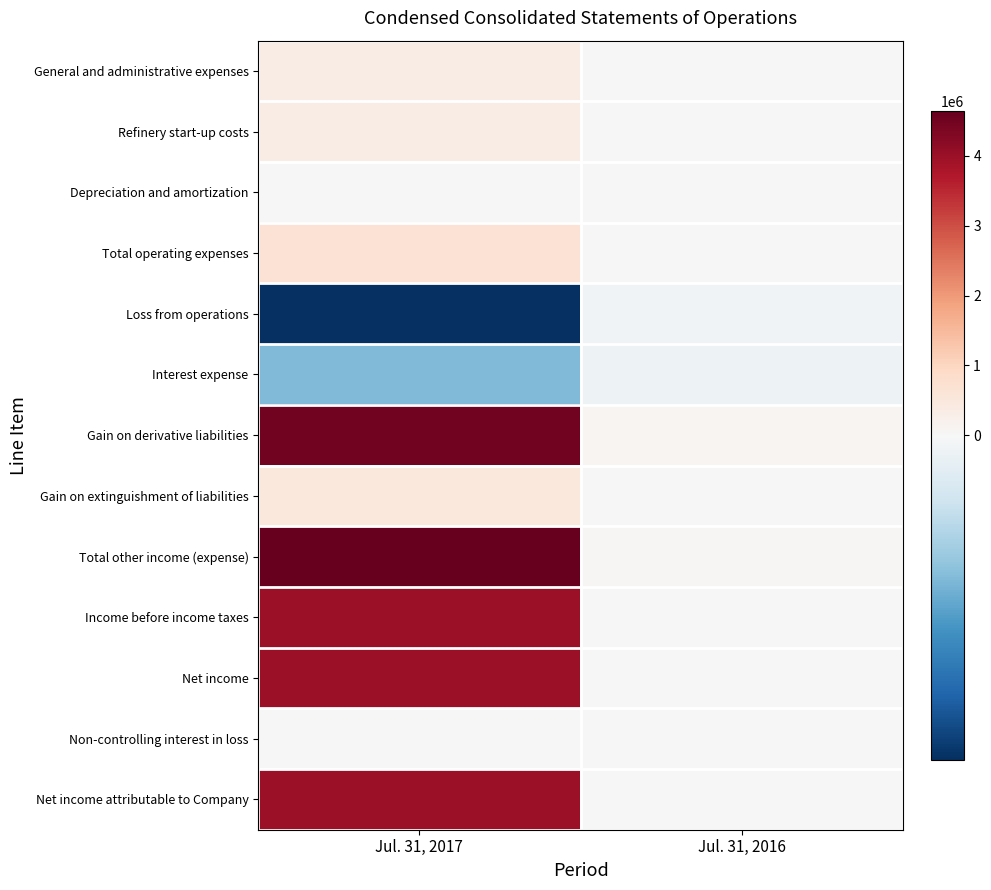

What is the total value across all series at Jul. 31, 2016?

200376